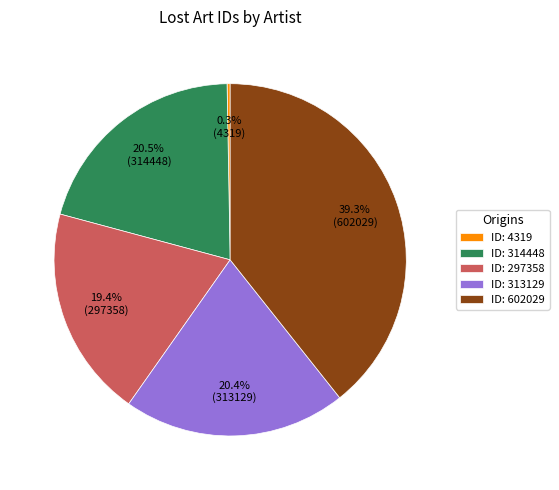

Which category has the smallest portion of the pie?

ID: 4319